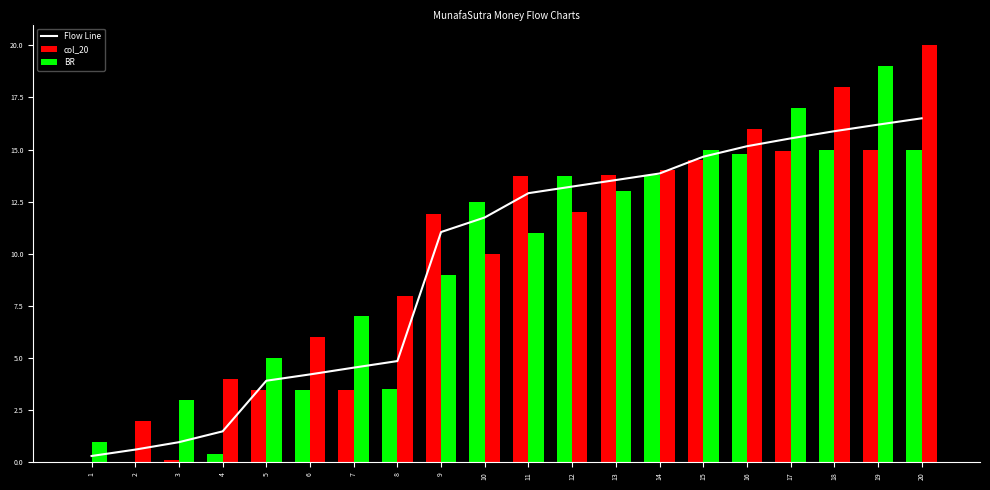

What is the total value across all series at 2?

2.6